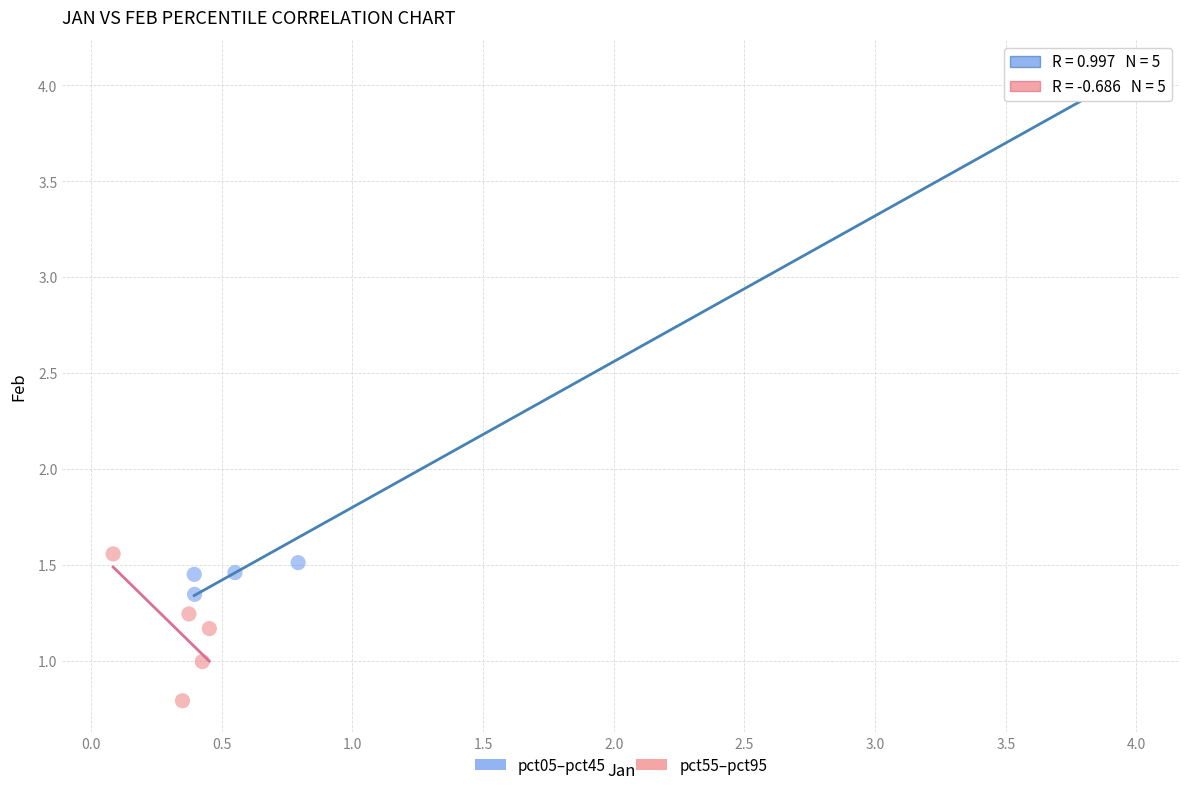

What are all the series names shown in the legend?

pct05–pct45, pct55–pct95